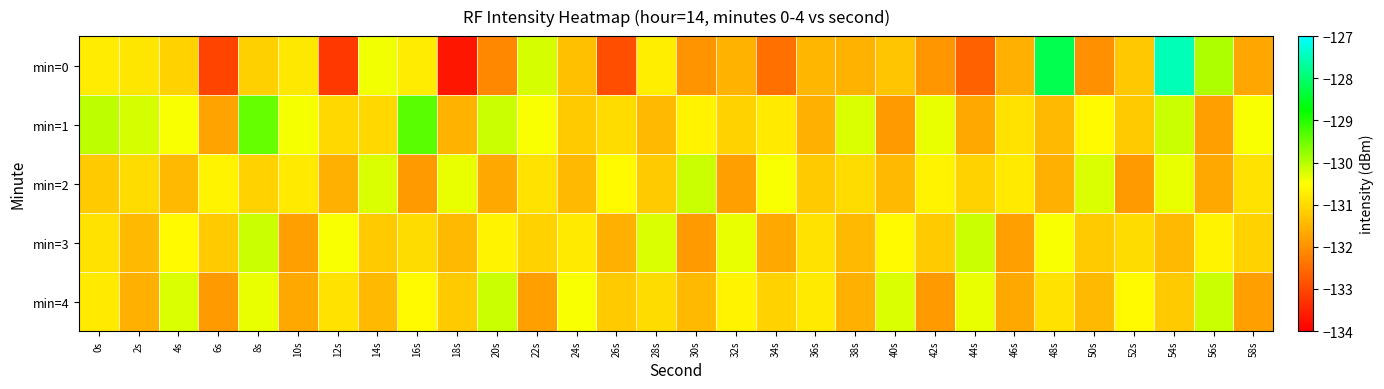

What is the total value across all series at 28s?

-654.7